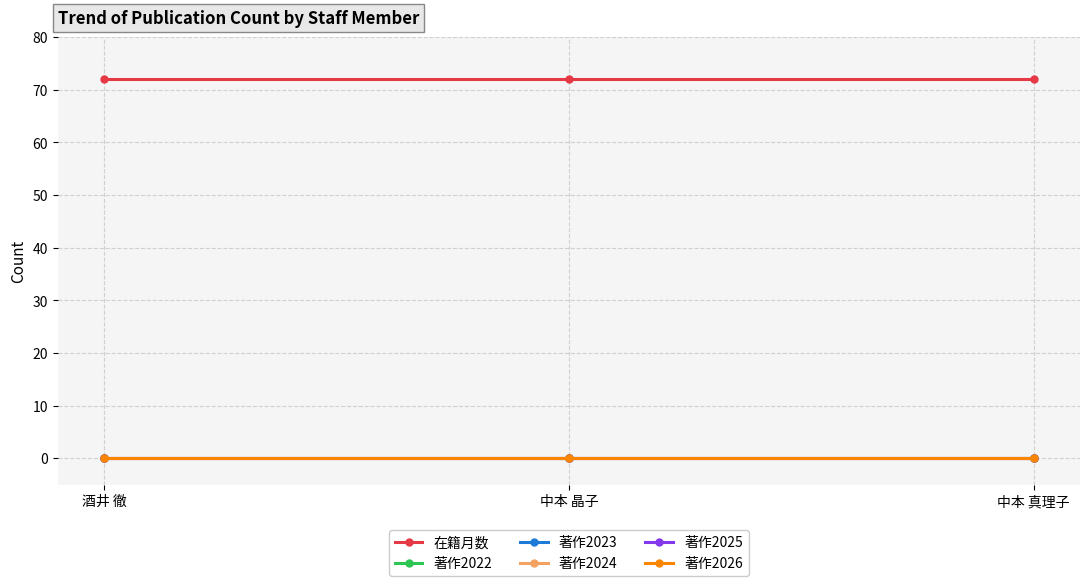

Is this an area chart (filled region under the line)?

No